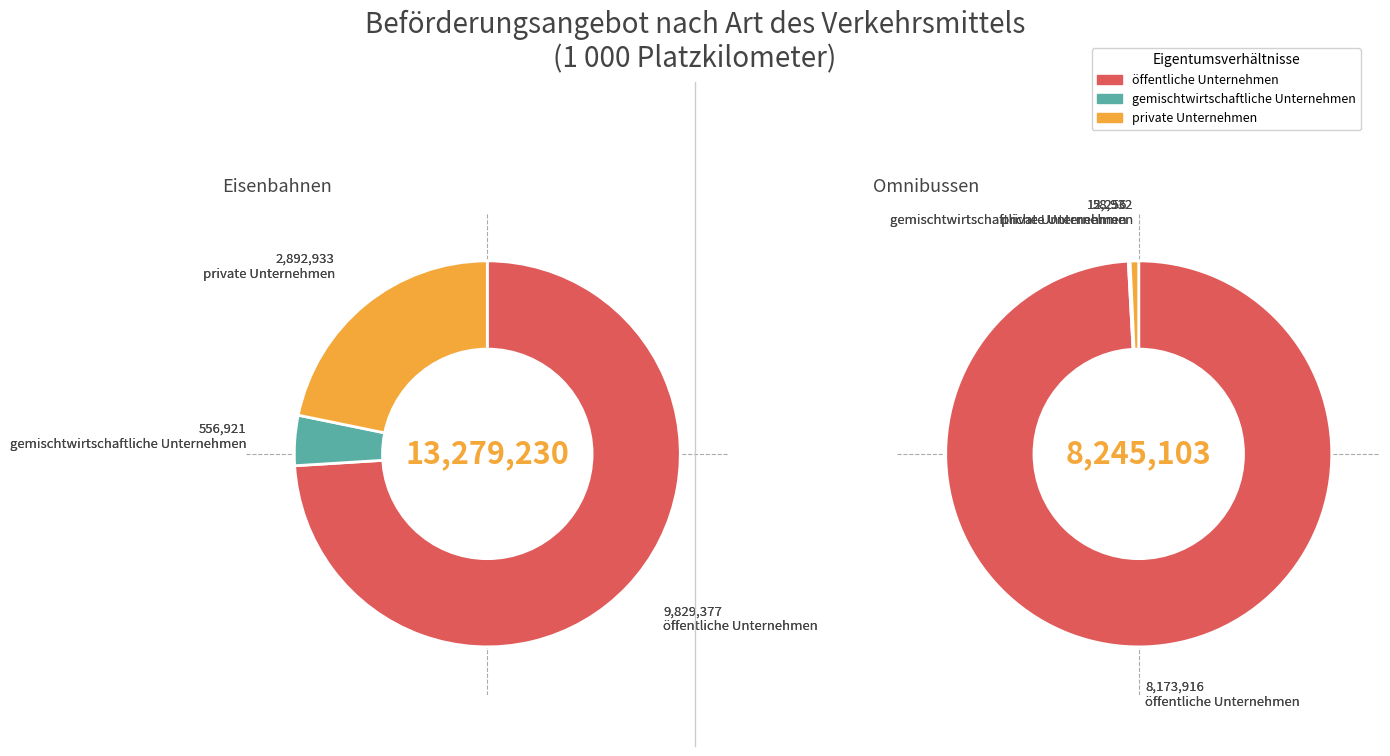

To the nearest percent, what portion does private Unternehmen represent?

1%